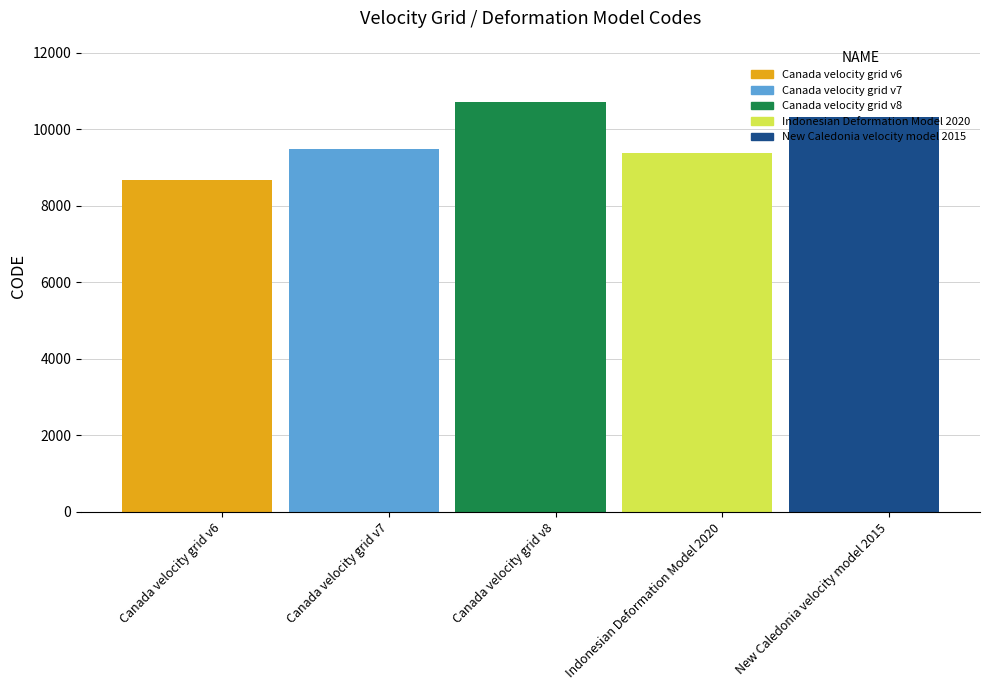

Which label corresponds to the largest value in the chart?

Canada velocity grid v8